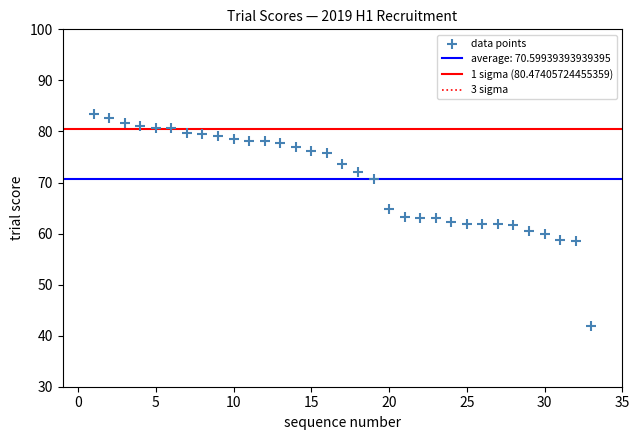

What is the range of X values (max minus min)?

32.0